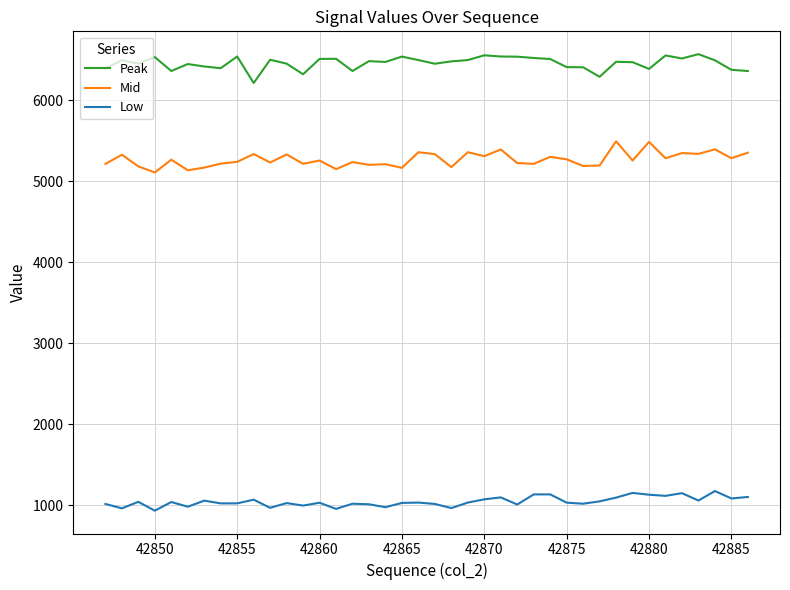

Rank the series by their average value, from lowest to highest.

Low, Mid, Peak